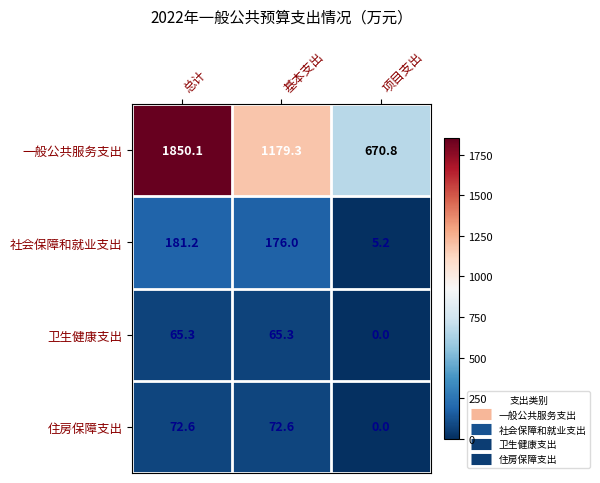

True or false: 社会保障和就业支出 has a value of 5.2 at 项目支出.

True